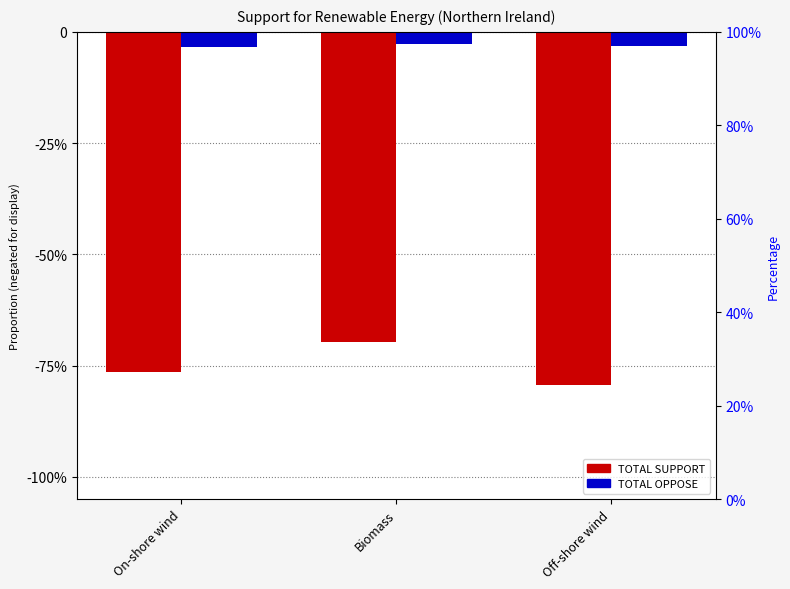

Reading left to right, extract all data points from this chart.

TOTAL SUPPORT: -0.8	-0.7	-0.8
TOTAL OPPOSE: -0.0	-0.0	-0.0